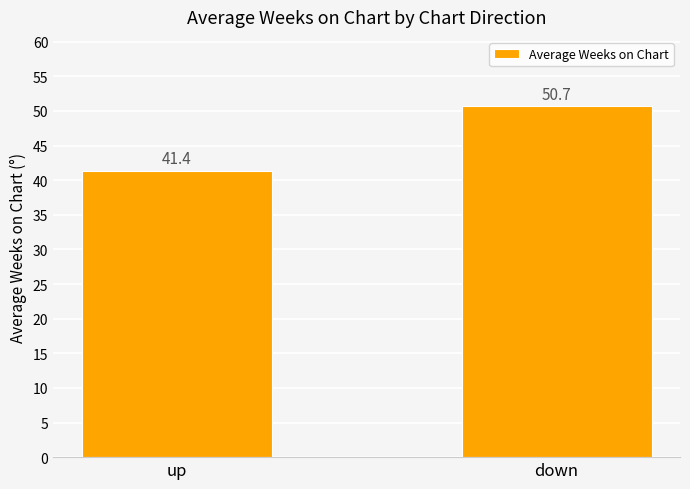

Reading left to right, list all the values displayed in this chart.

up=41.4	down=50.7